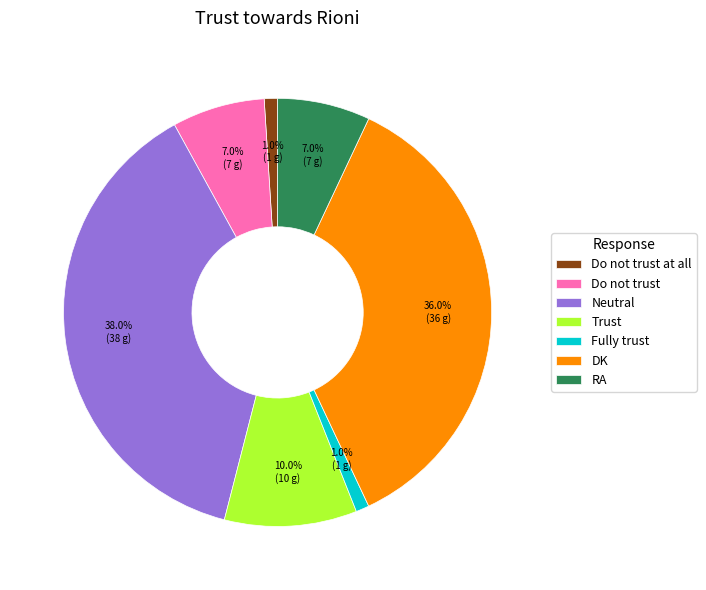

Which slice is the largest?

Neutral